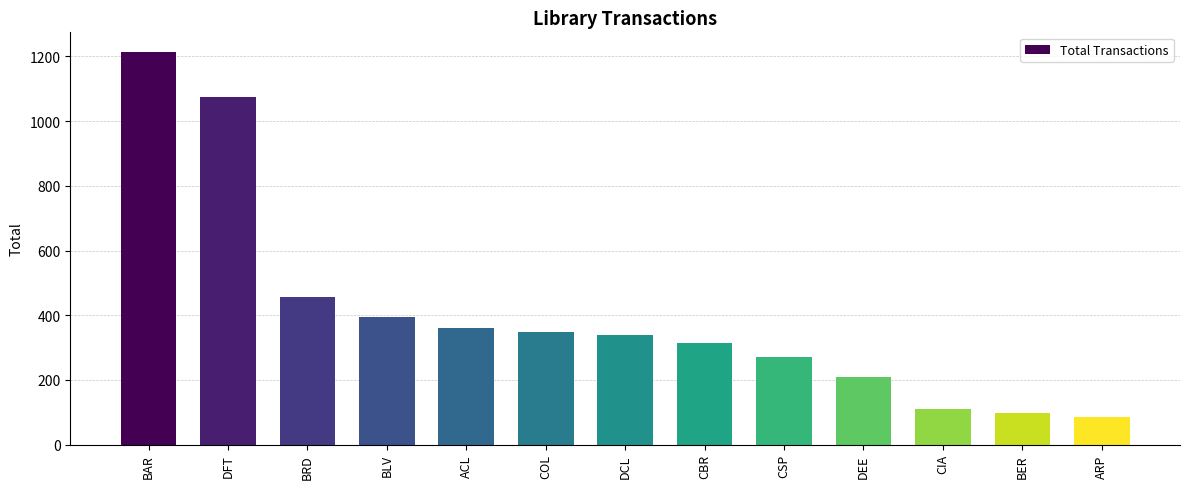

Which has a higher value, ACL or BER?

ACL